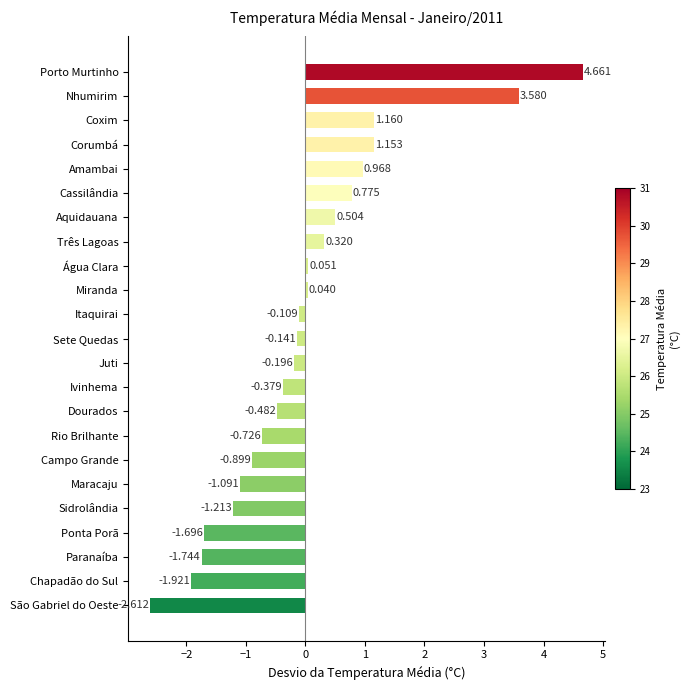

At which category does the chart reach its peak across all series?

Porto Murtinho